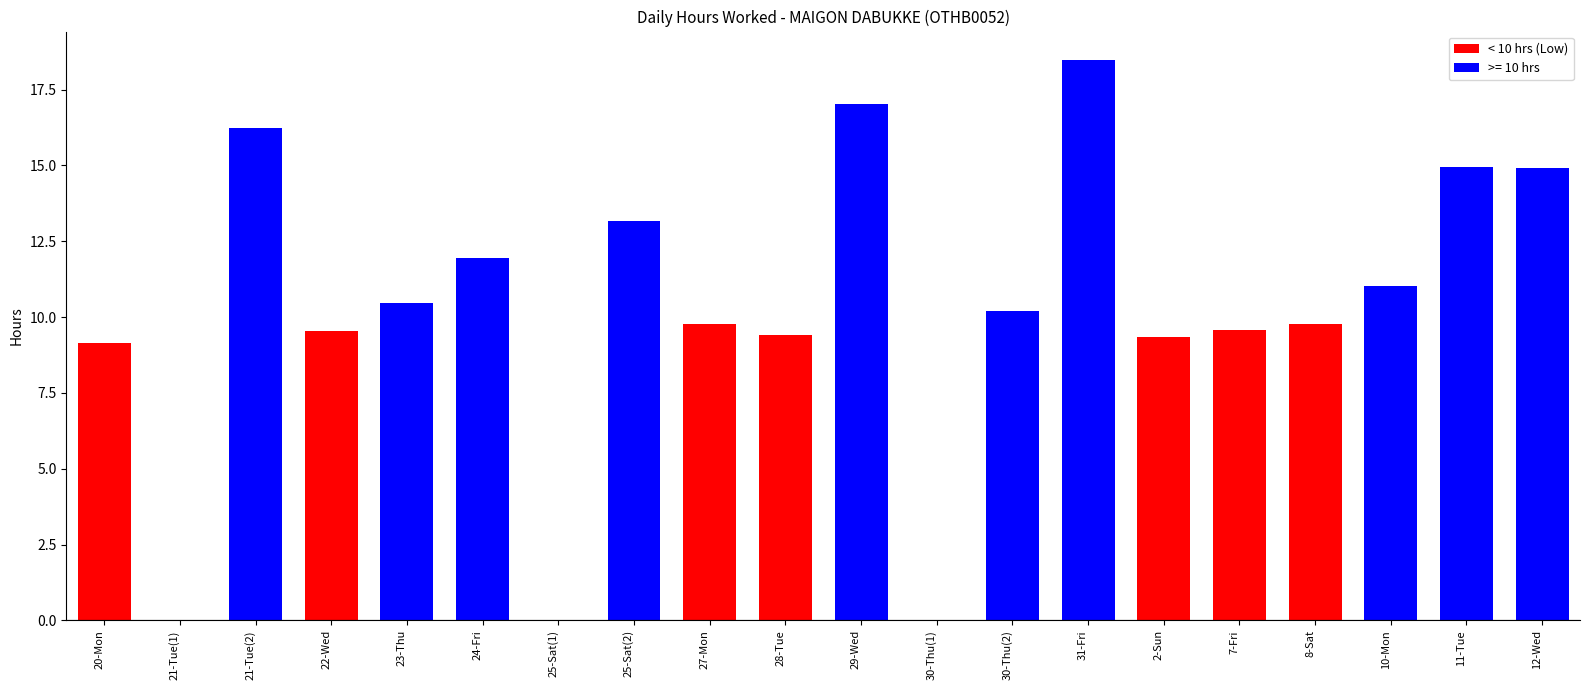

What is the change in value from 21-Tue(2) to 11-Tue?

-1.3